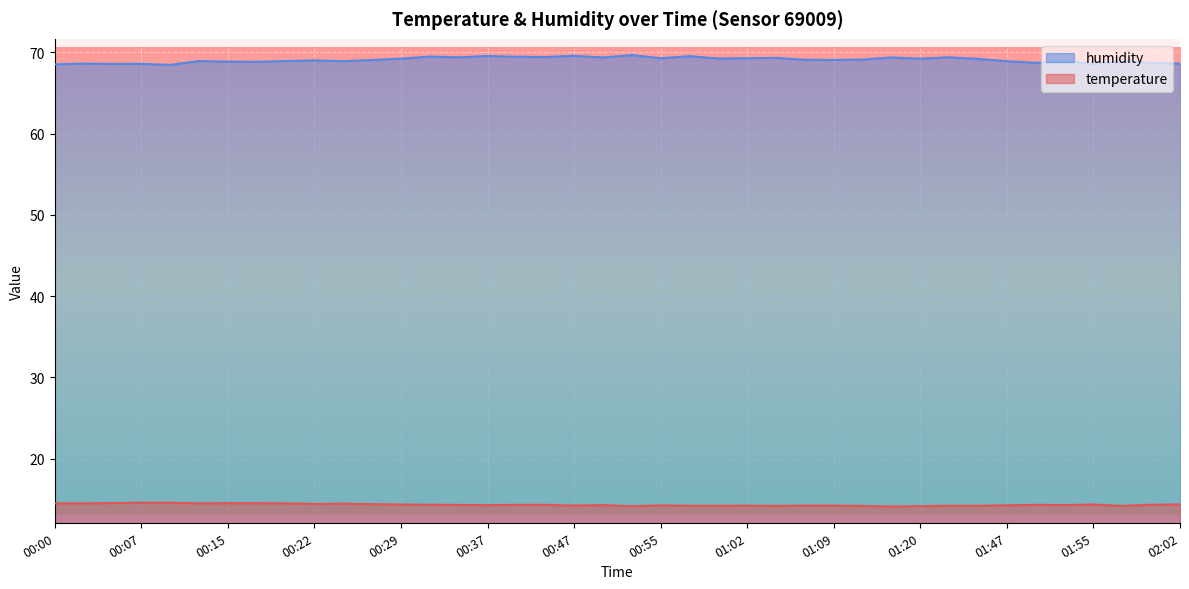

What is the difference between the temperature values at 01:57 and 00:39?

0.1